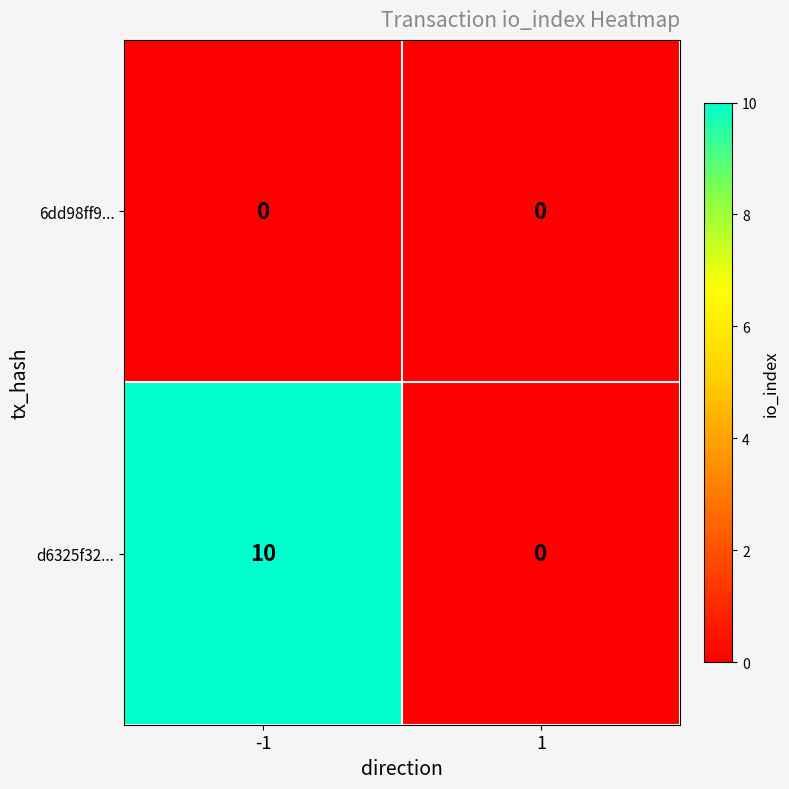

Rank the series by their average value, from highest to lowest.

d6325f32..., 6dd98ff9...